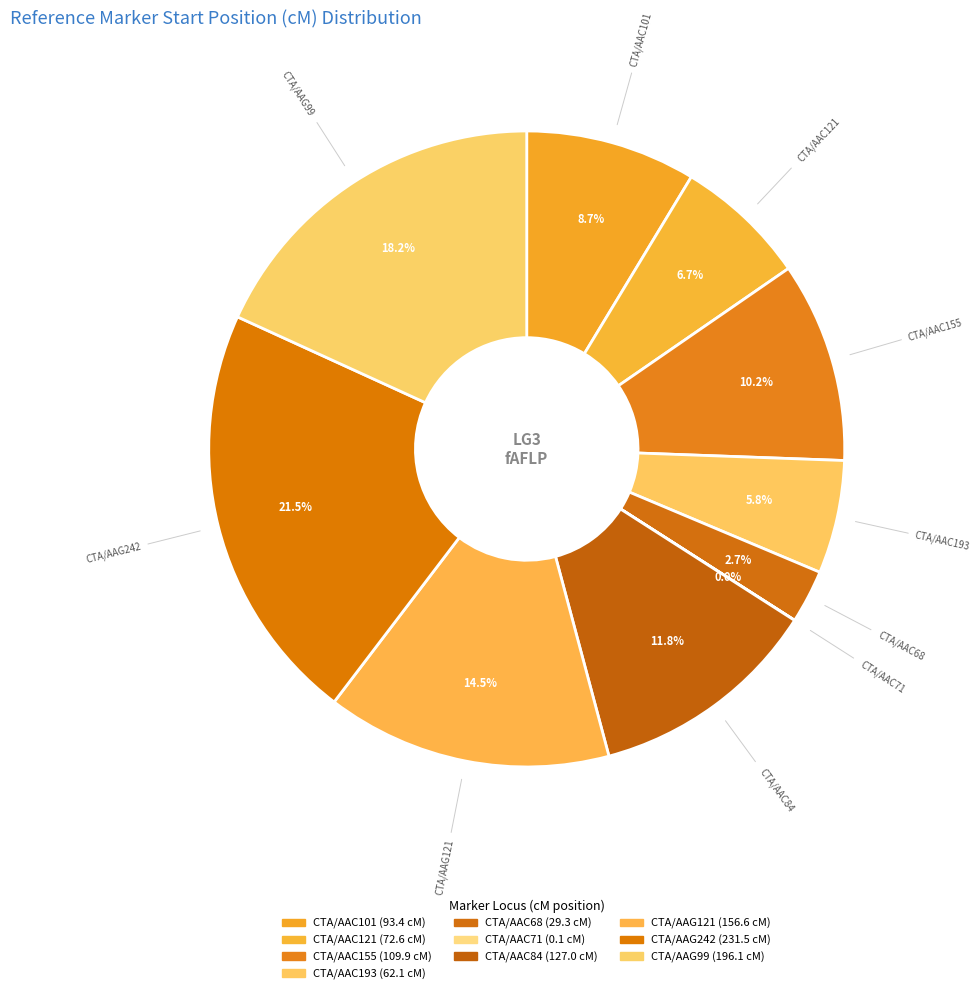

True or false: CTA/AAC101 accounts for 9% of the total.

True